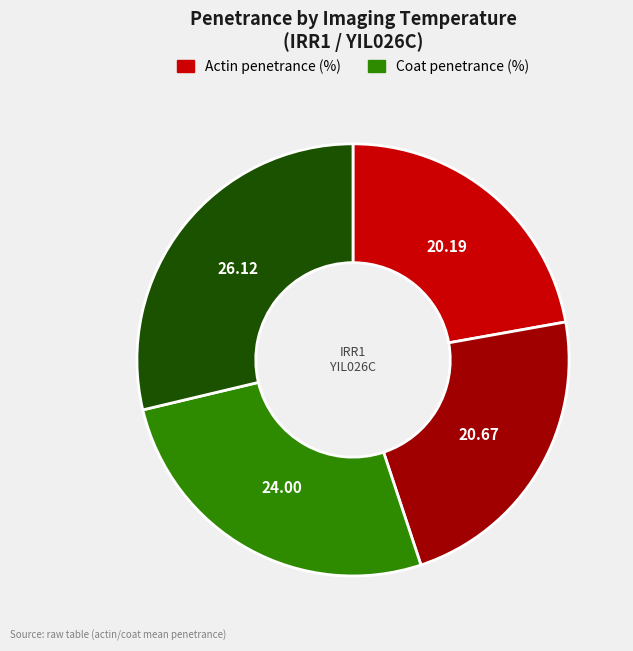

How many segments does this pie chart have?

4